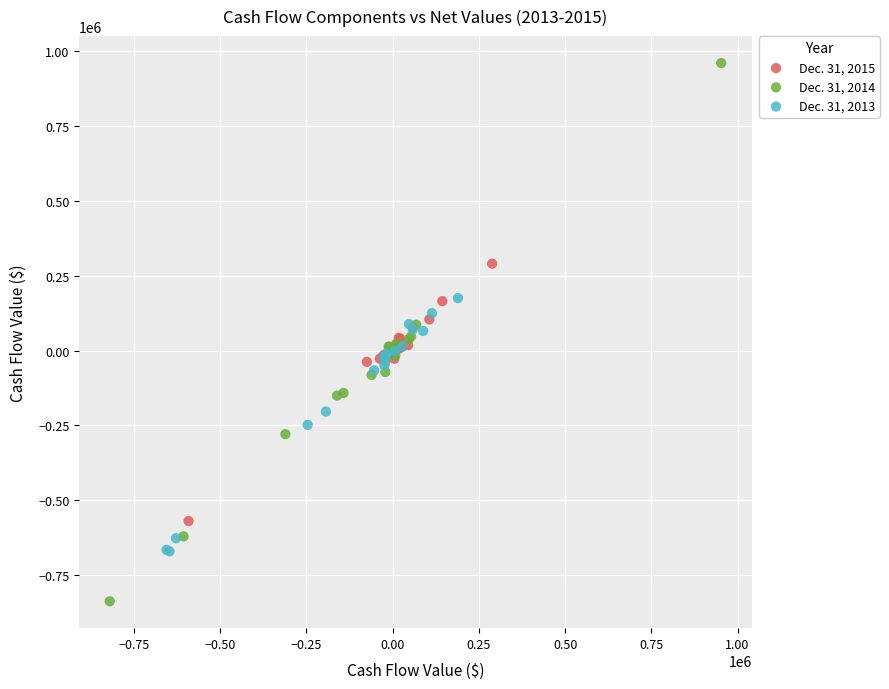

Which series reaches the minimum Y coordinate?

Dec. 31, 2014